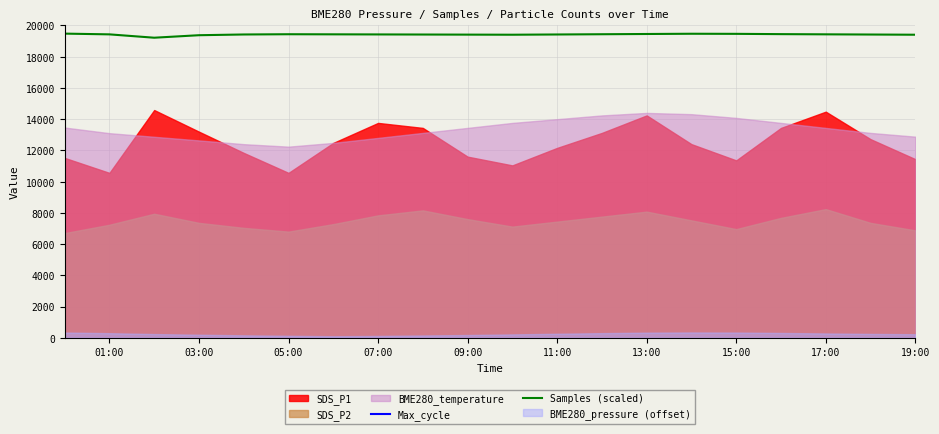

True or false: Samples (scaled) has more than 0 interior local peaks.

True